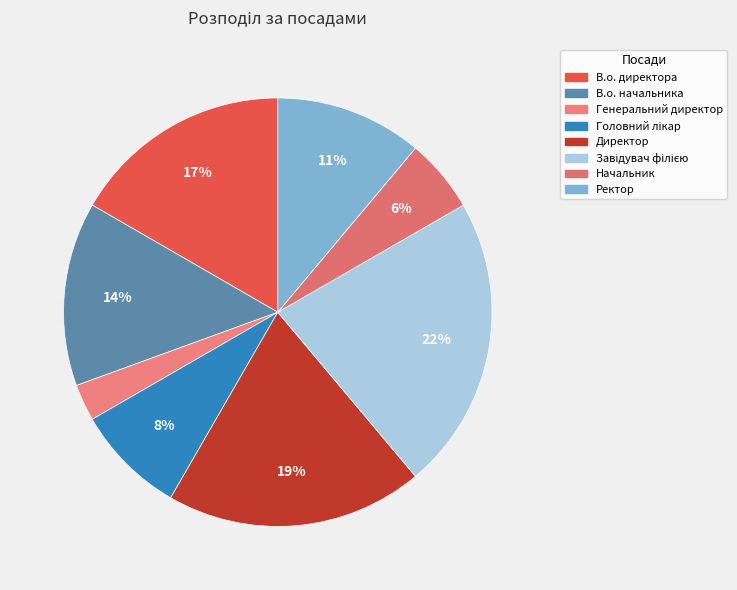

Which slice is the smallest?

Генеральний директор